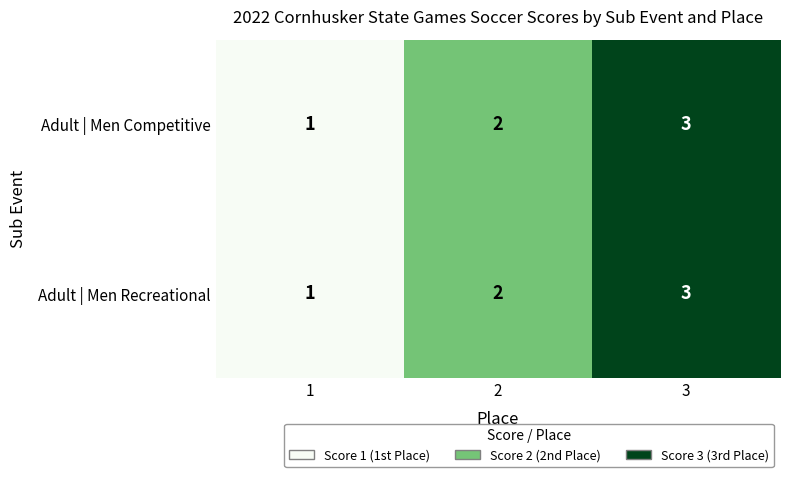

How many data points in Adult | Men Recreational are less than 2?

1